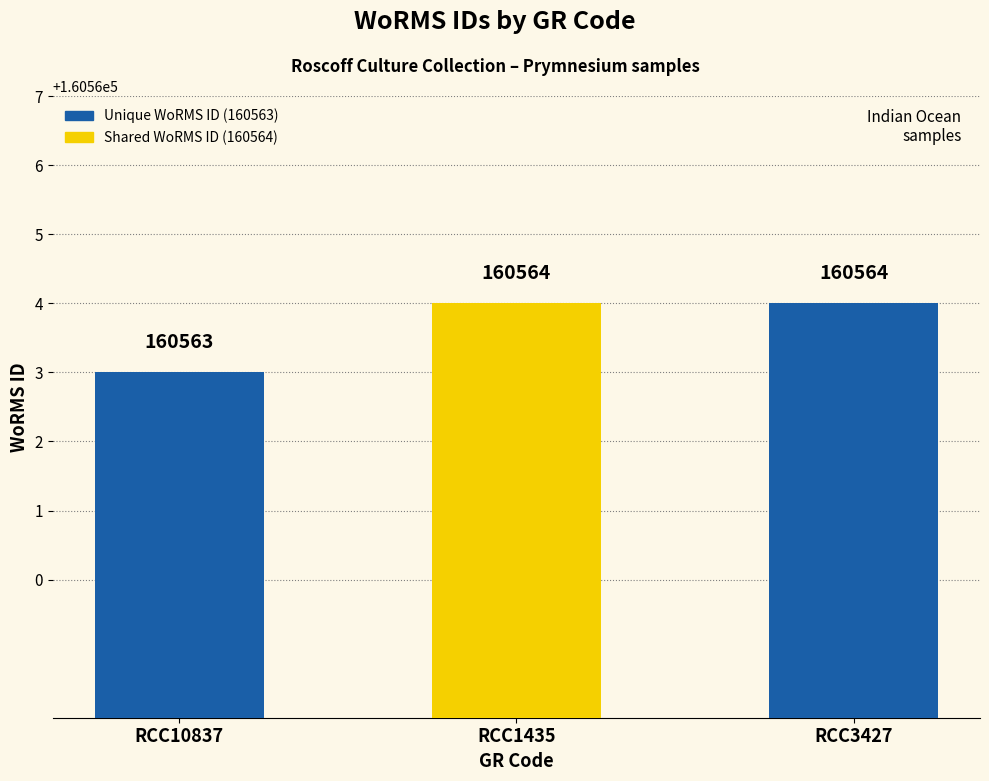

What is the label of the 1st bar from the right?

RCC3427